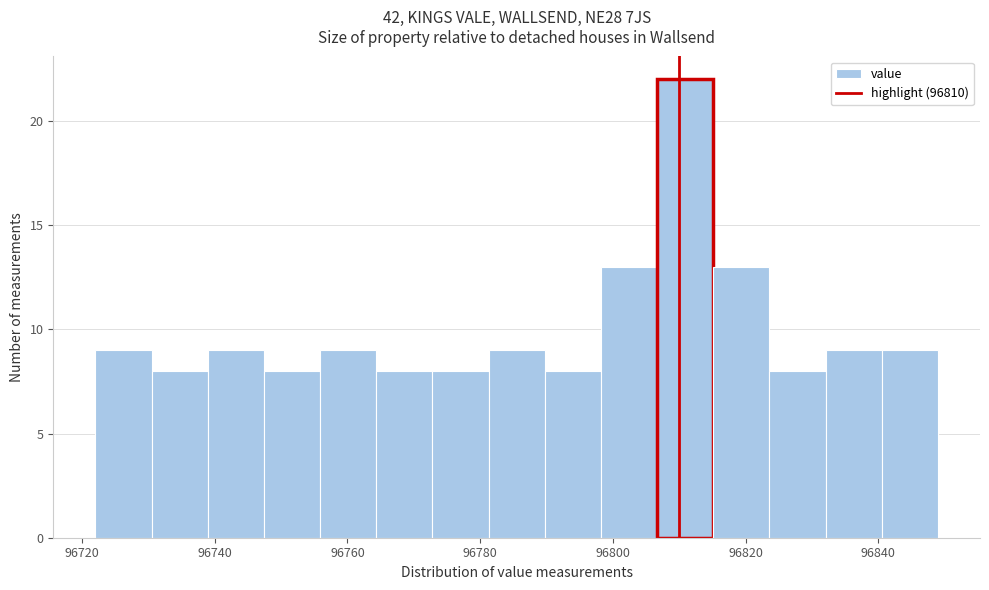

Which range on the x-axis has the tallest bar?

96806 to 96816